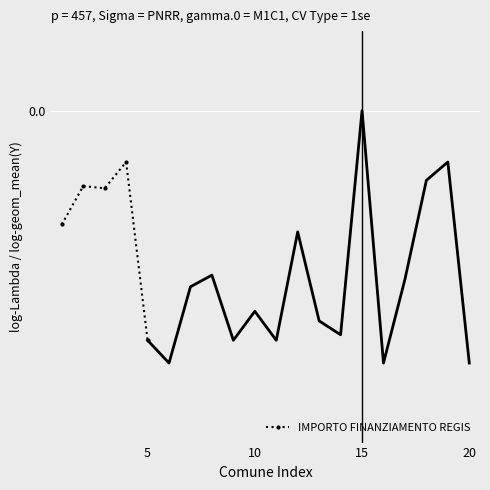

Which category has the lowest value across all series?

5